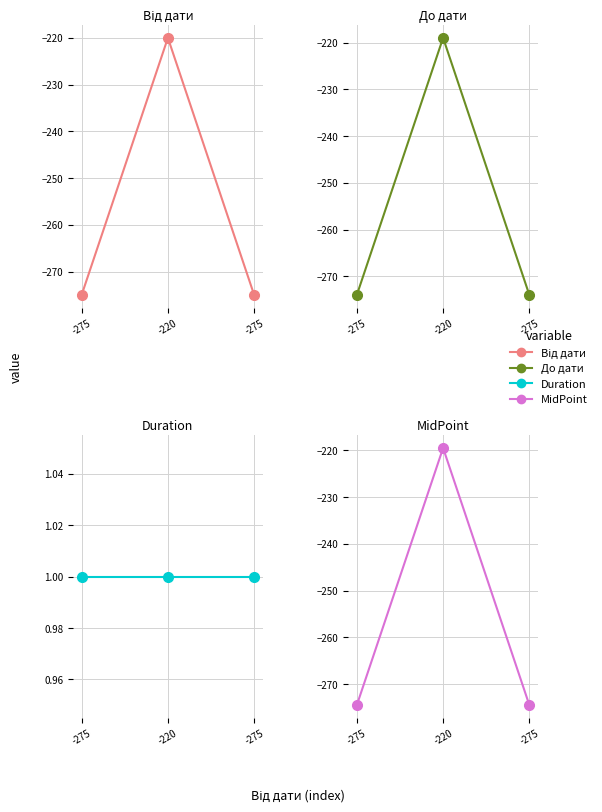

How many values in the MidPoint series exceed -274?

1